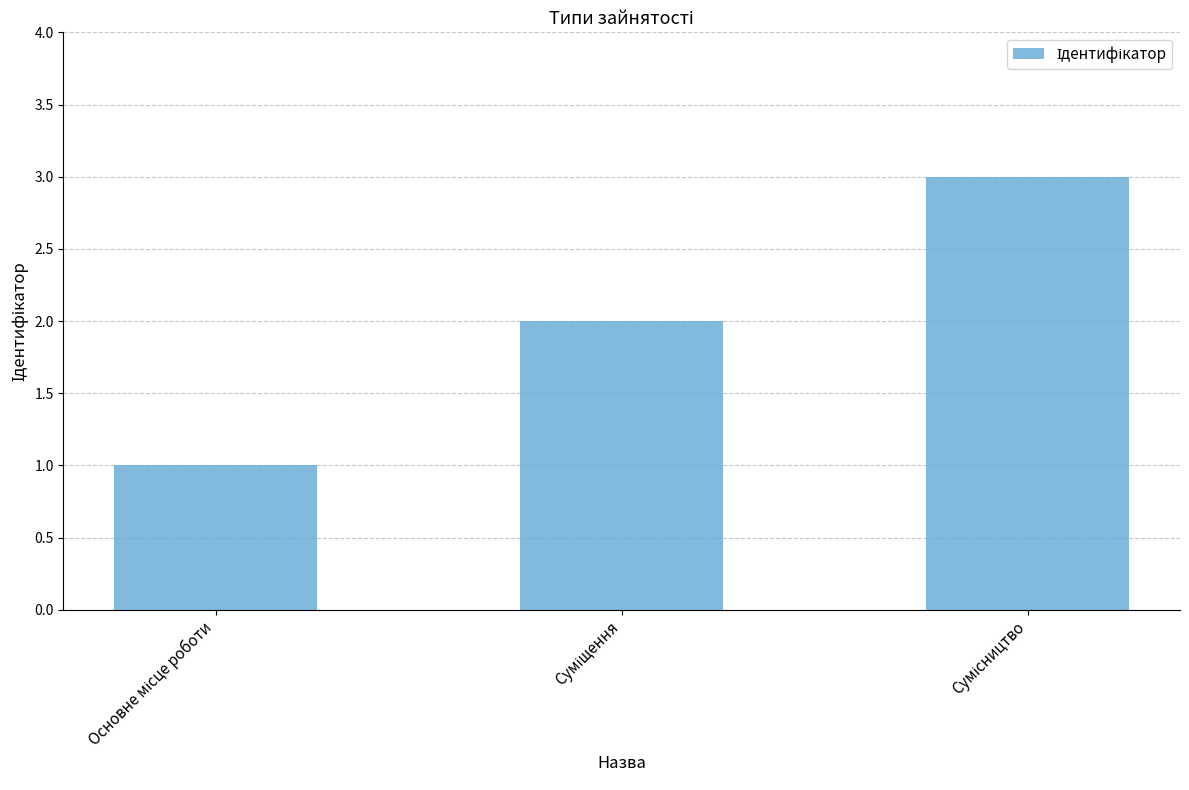

What is the sum of all values?

6